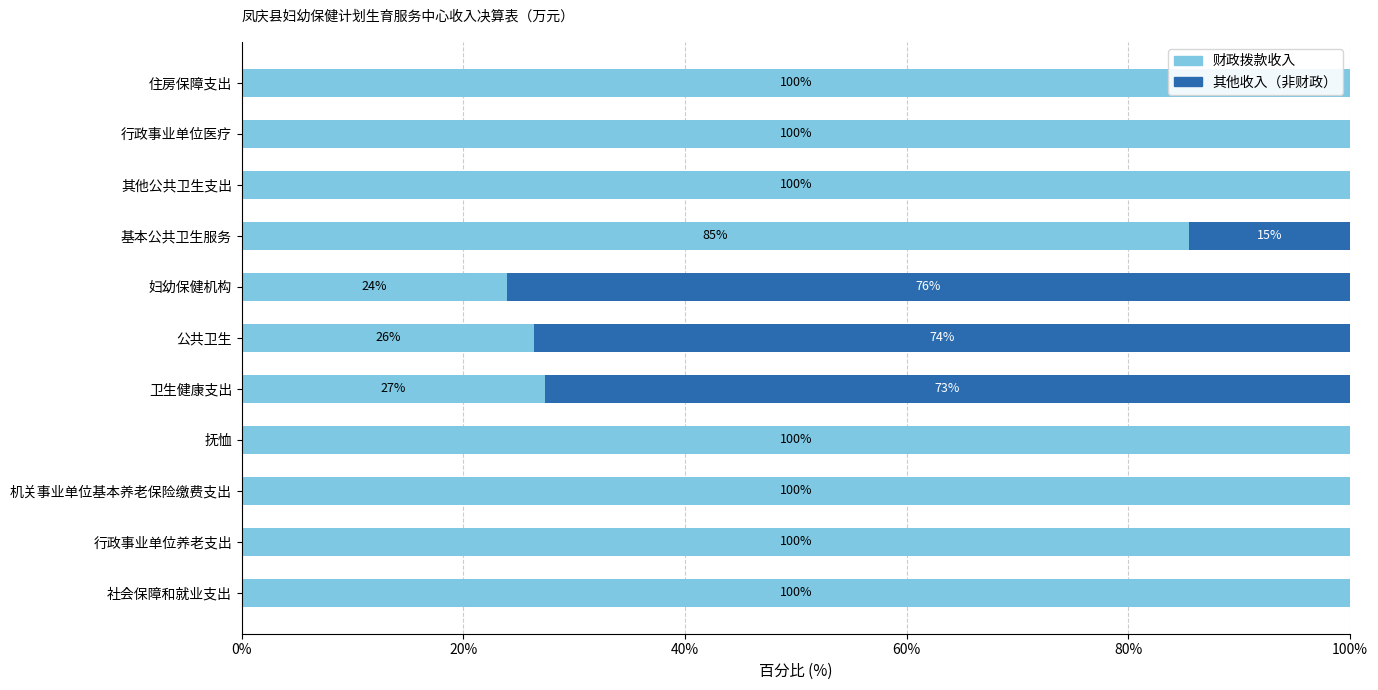

How many series are shown in this chart?

2